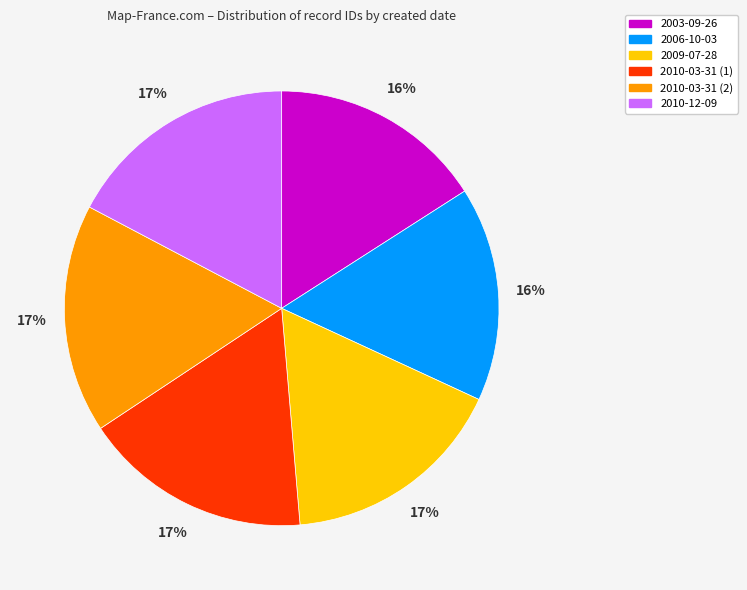

To the nearest percent, what is the difference between the largest and smallest slice percentages?

1%